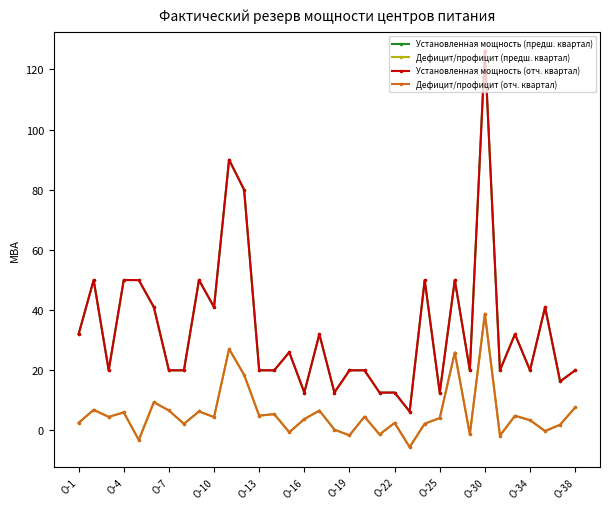

Is this an area chart (filled region under the line)?

No